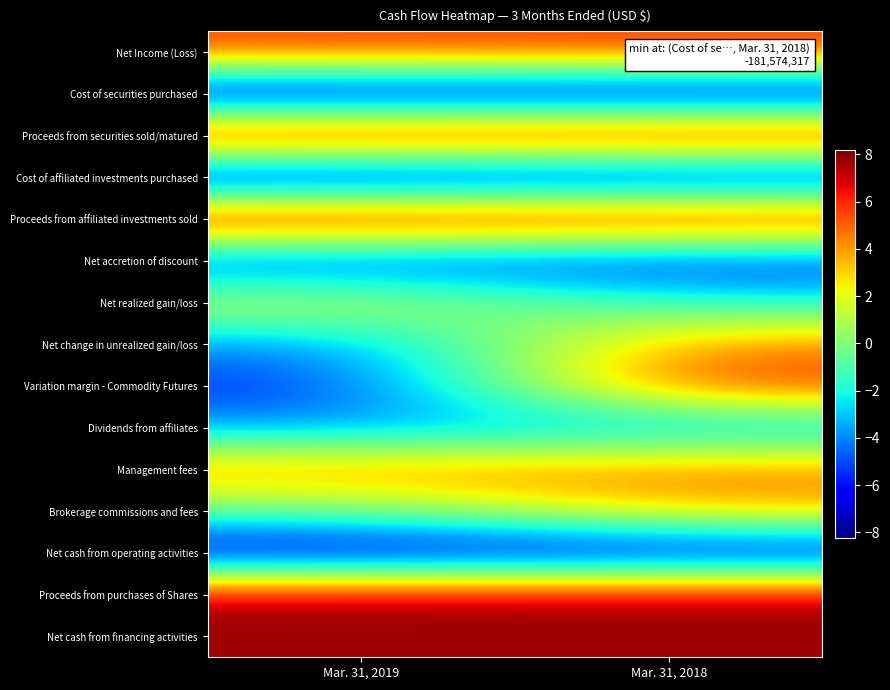

Reading right to left, transcribe all the data shown in this chart.

Net Income (Loss): Mar. 31, 2018=5.7	Mar. 31, 2019=5.6
Cost of securities purchased: Mar. 31, 2018=-8.3	Mar. 31, 2019=-8.3
Proceeds from securities sold/matured: Mar. 31, 2018=8.1	Mar. 31, 2019=8.1
Cost of affiliated investments purchased: Mar. 31, 2018=-7.6	Mar. 31, 2019=-8.2
Proceeds from affiliated investments sold: Mar. 31, 2018=7.6	Mar. 31, 2019=8.2
Net accretion of discount: Mar. 31, 2018=-5.8	Mar. 31, 2019=-5.9
Net realized gain/loss: Mar. 31, 2018=-2.0	Mar. 31, 2019=1.9
Net change in unrealized gain/loss: Mar. 31, 2018=4.5	Mar. 31, 2019=-4.1
Variation margin - Commodity Futures: Mar. 31, 2018=6.2	Mar. 31, 2019=-5.7
Dividends from affiliates: Mar. 31, 2018=-3.7	Mar. 31, 2019=-3.7
Management fees: Mar. 31, 2018=4.6	Mar. 31, 2019=4.4
Brokerage commissions and fees: Mar. 31, 2018=3.7	Mar. 31, 2019=-0.5
Net cash from operating activities: Mar. 31, 2018=-7.7	Mar. 31, 2019=-7.7
Proceeds from purchases of Shares: Mar. 31, 2018=7.7	Mar. 31, 2019=7.7
Net cash from financing activities: Mar. 31, 2018=7.7	Mar. 31, 2019=7.7